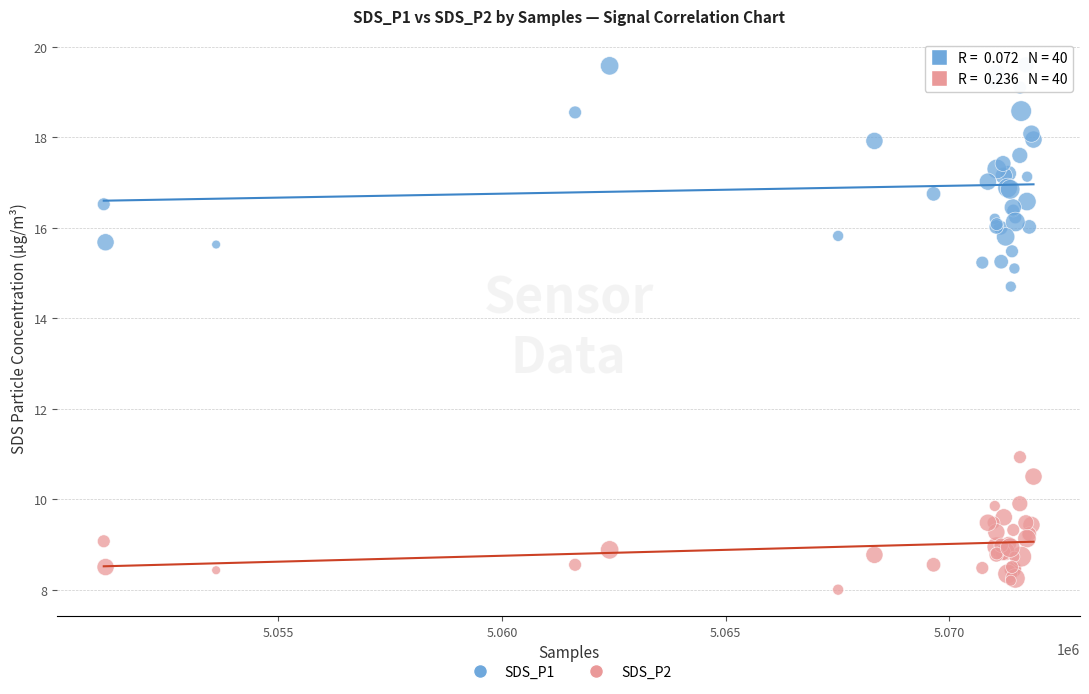

Which series reaches the maximum Y coordinate?

SDS_P1